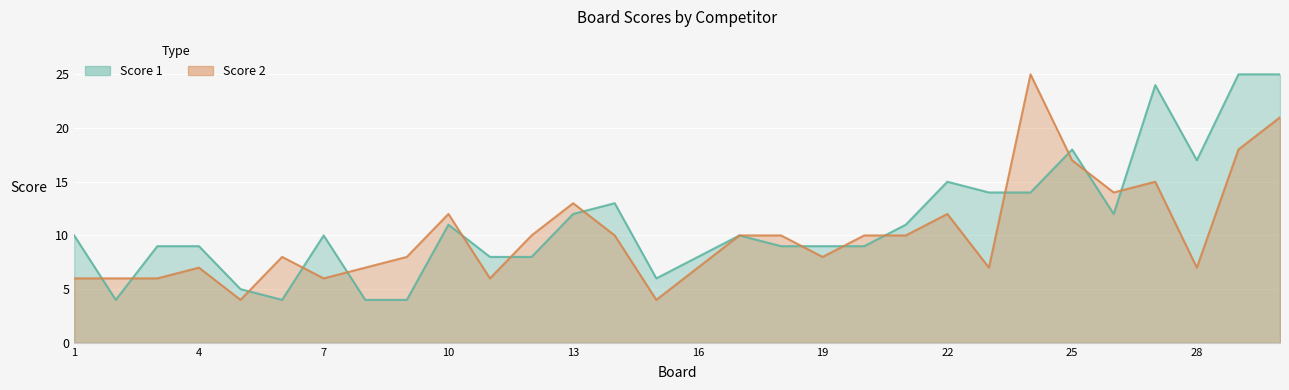

Which label corresponds to the largest value in the chart?

29